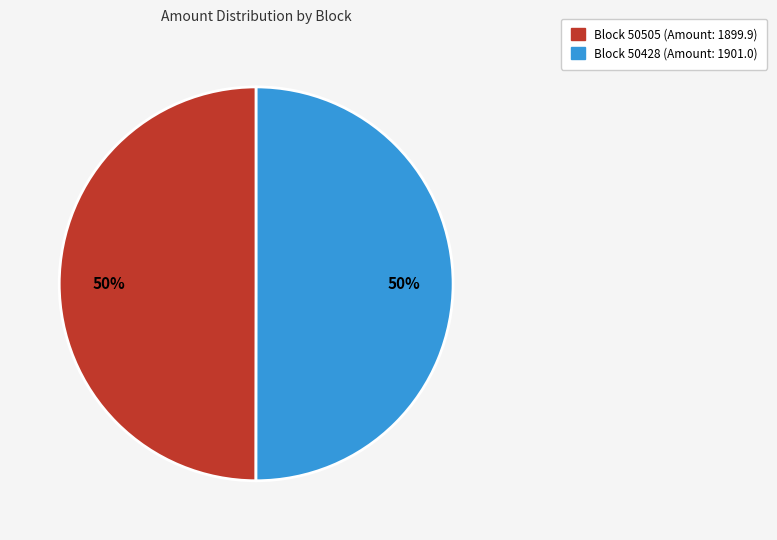

Which slice is the largest?

50428